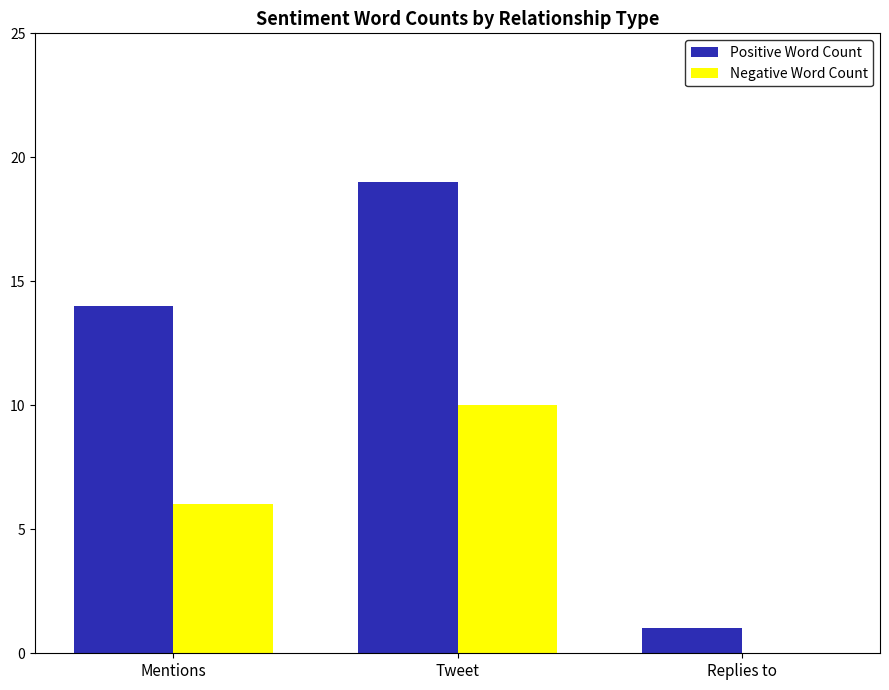

Are the bars horizontal?

No